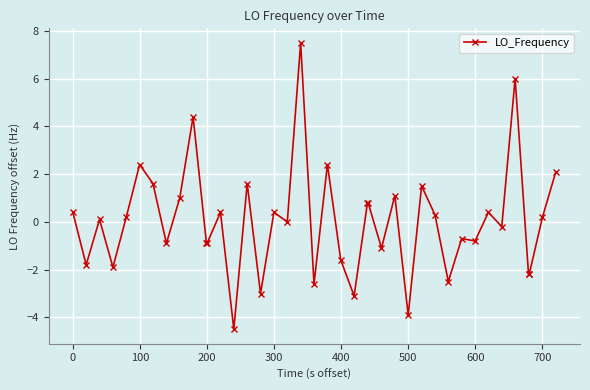

True or false: there are more than 1 points higher than both neighbors.

True